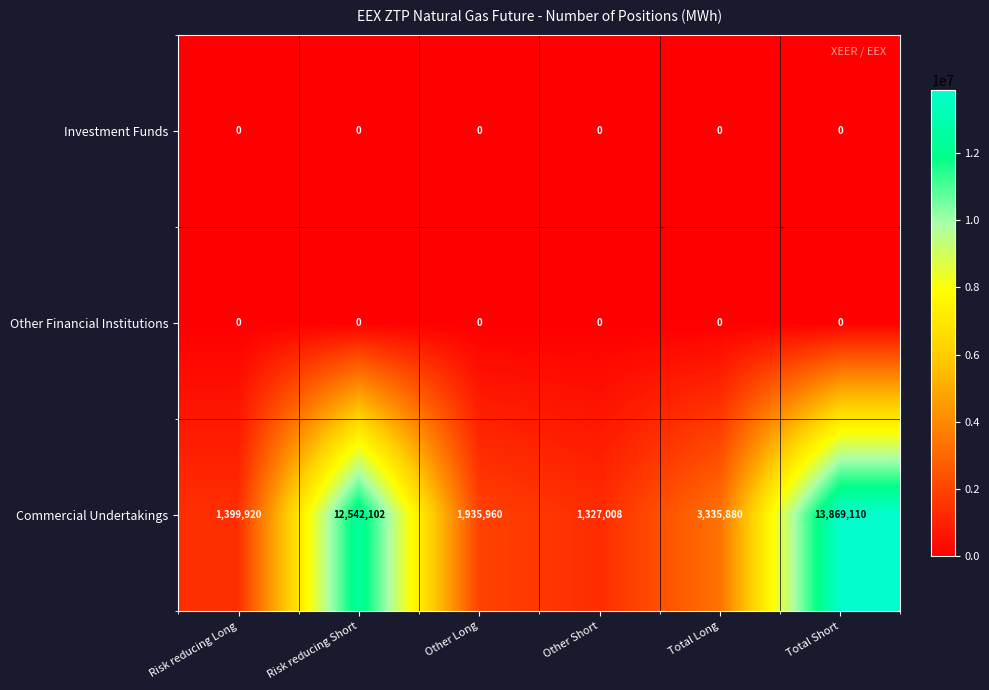

What is the total value across all series at Risk reducing Long?

1399920